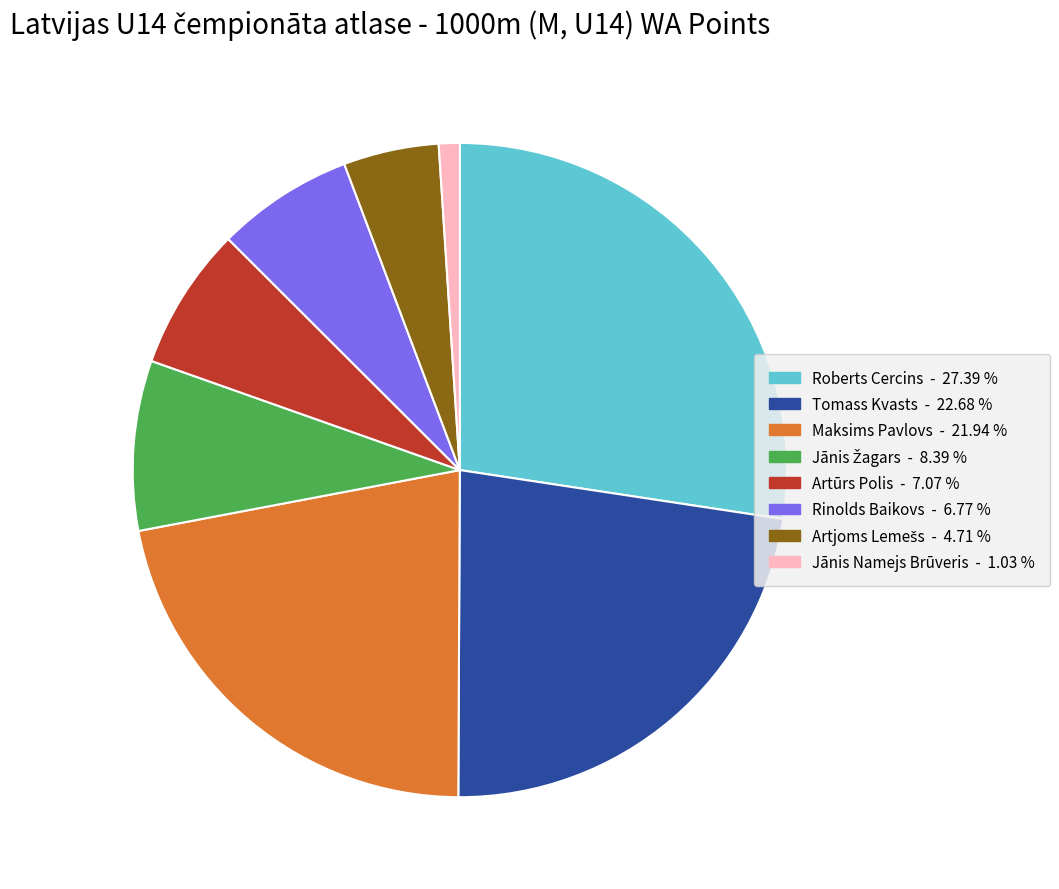

Is there any slice that represents more than half of the pie?

No